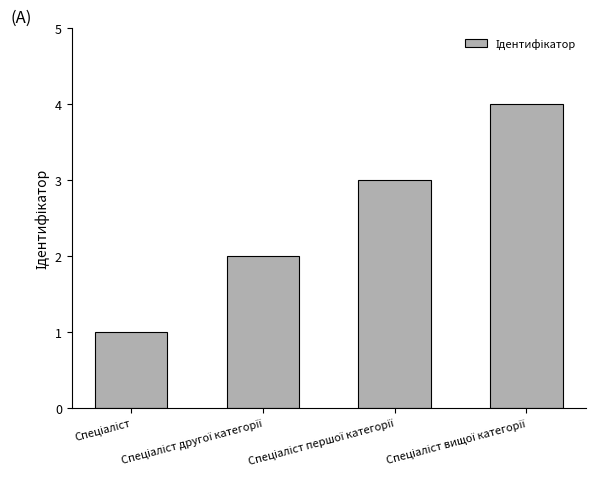

What is the difference between the maximum and minimum values?

3